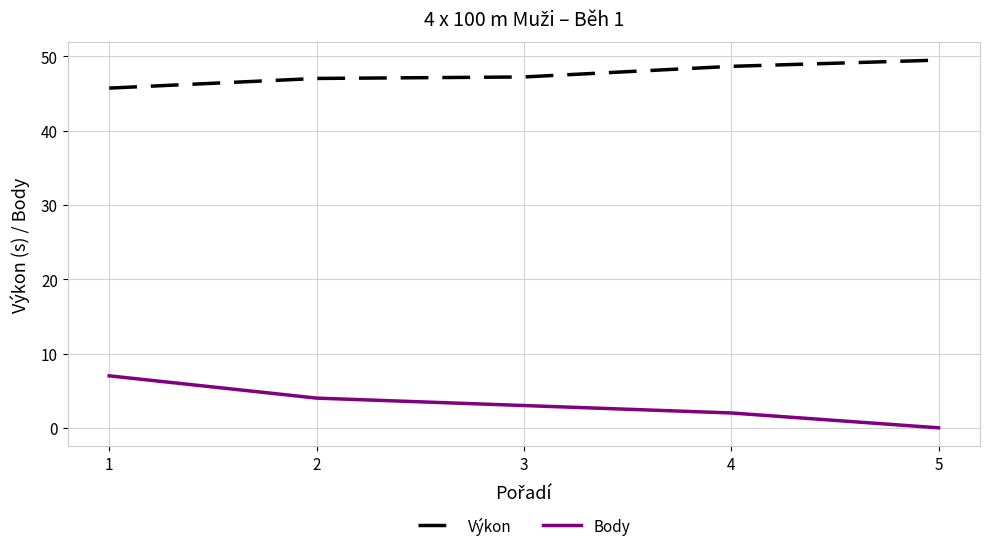

At how many categories does at least one series exceed 26?

5